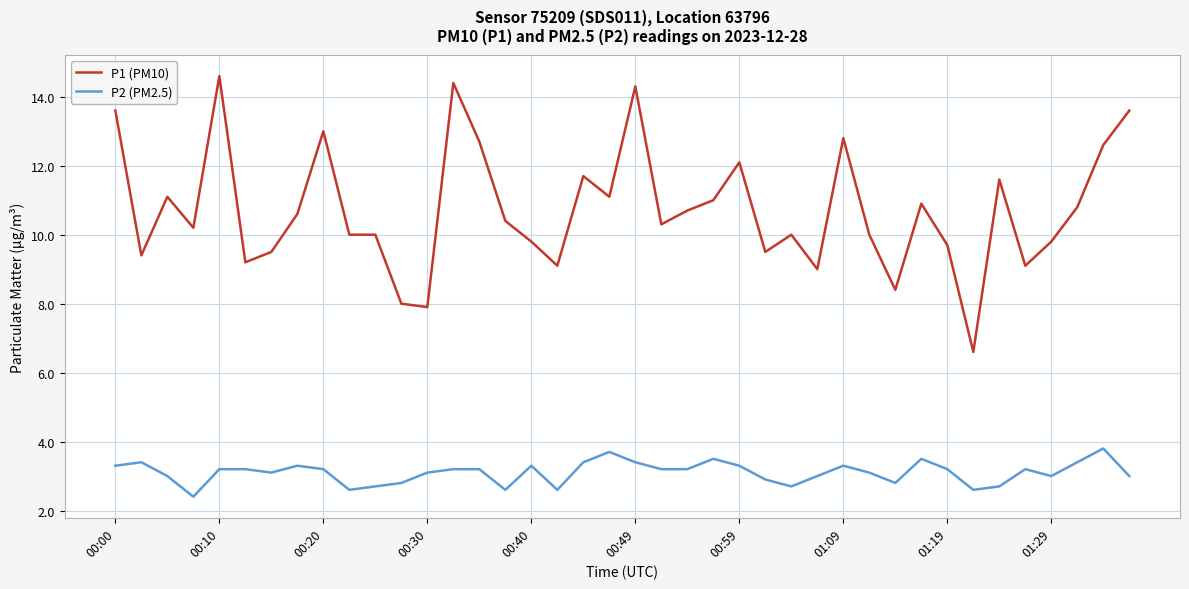

Which series has the largest total across all categories?

P1 (PM10)